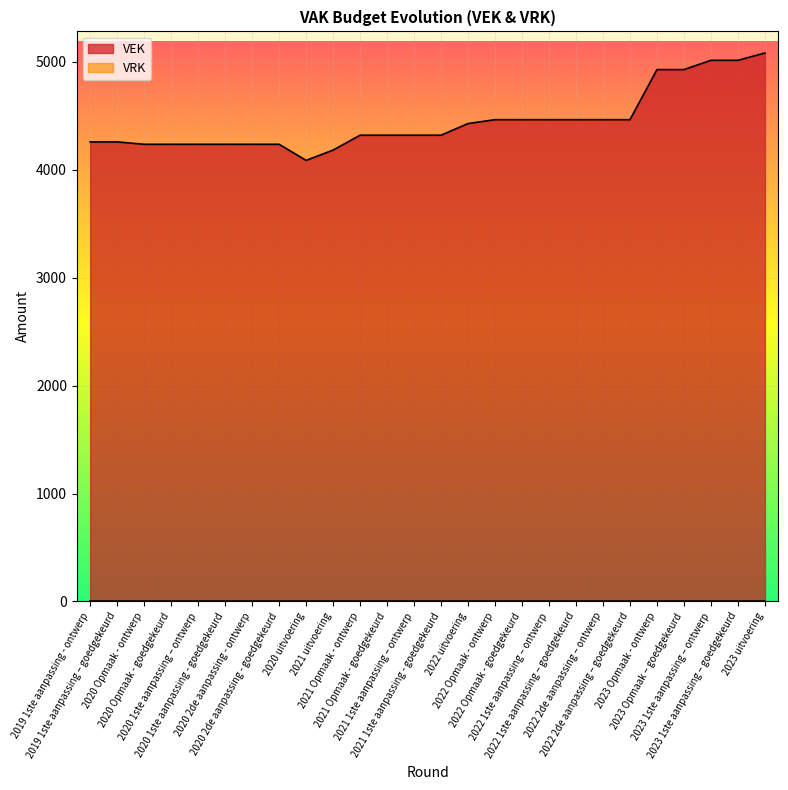

What is the label of the 13th point from the left?

2021 1ste aanpassing – ontwerp